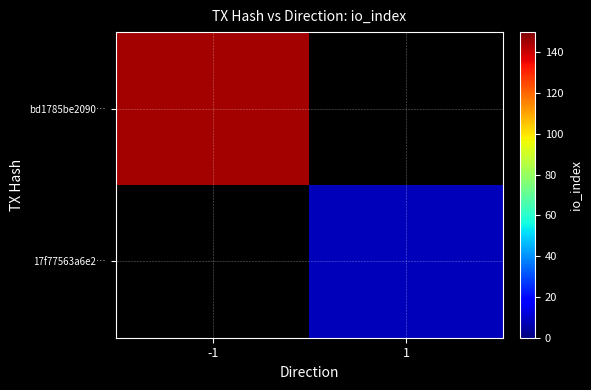

True or false: 17f77563a6e2… has a value of 8.0 at 1.

True